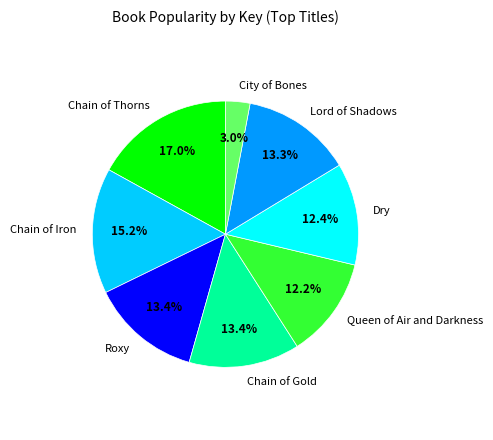

Which category has the smallest portion of the pie?

City of Bones